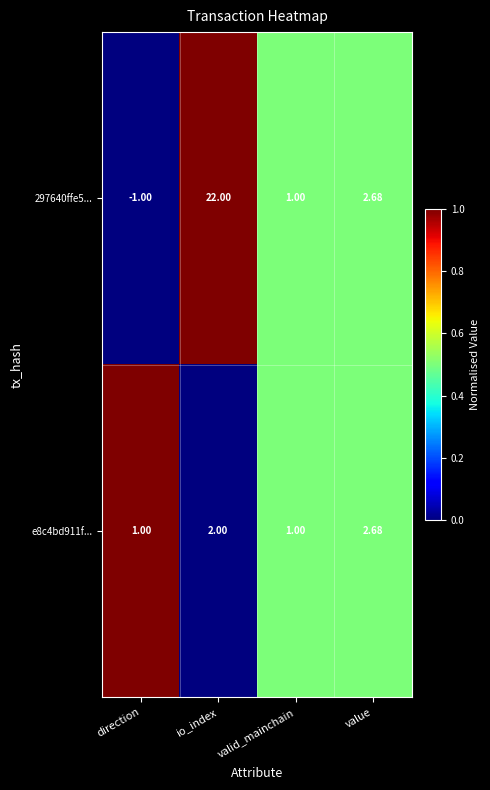

Is the value of 297640ffe5... at valid_mainchain greater than the value of e8c4bd911f... at io_index?

No